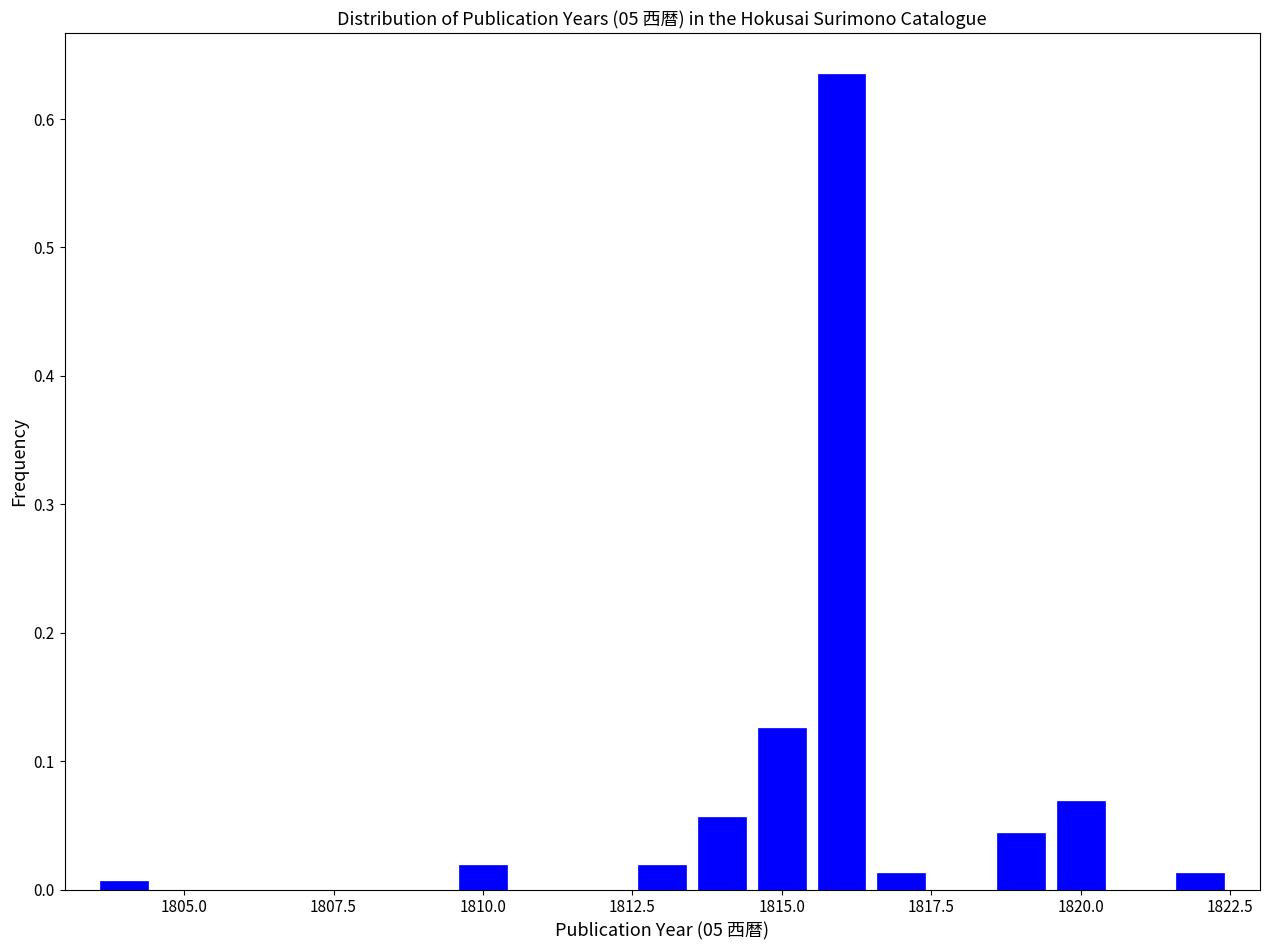

Around what value on the x-axis is the tallest bar? Give the approximate position of its centre, as read against the axis.

1816.0